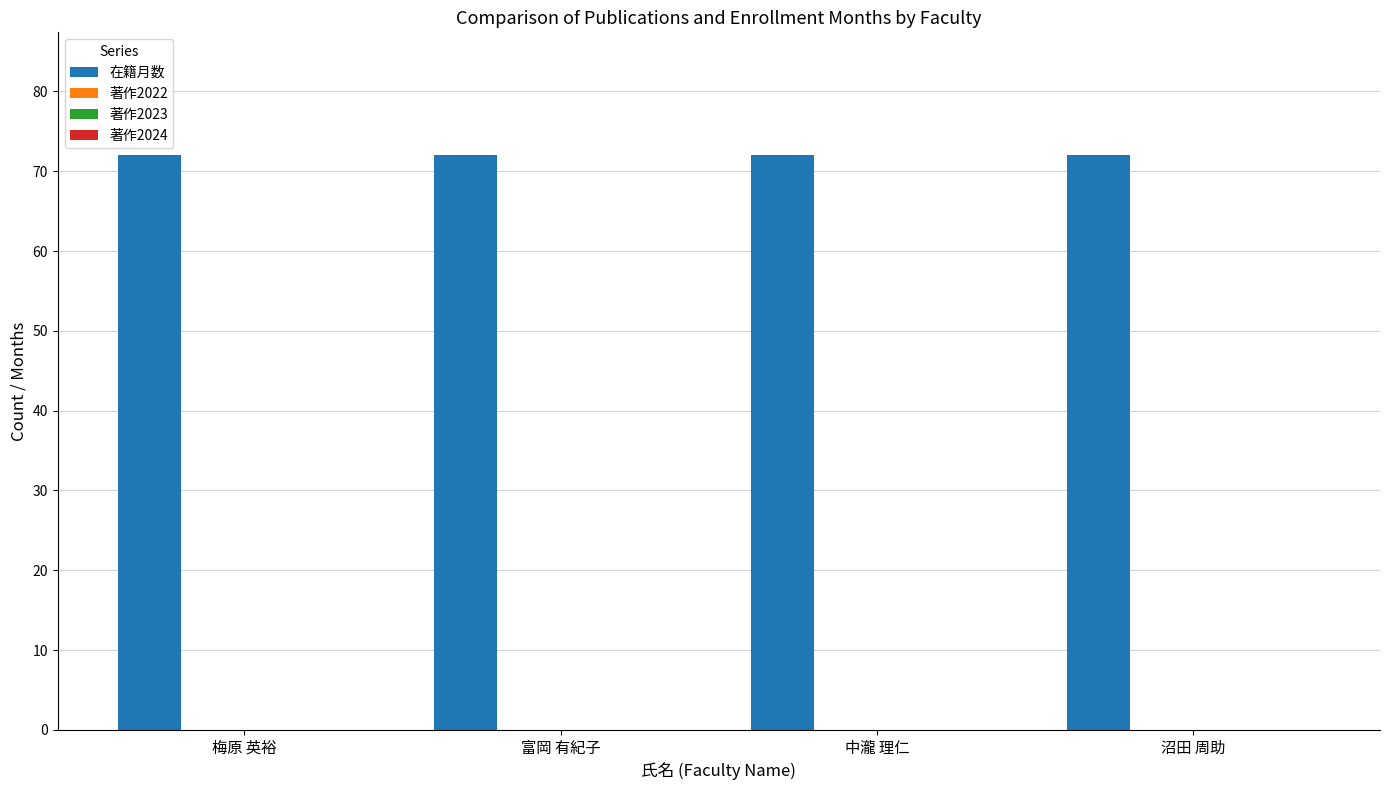

List the series in order of their peak value, highest first.

在籍月数, 著作2022, 著作2023, 著作2024